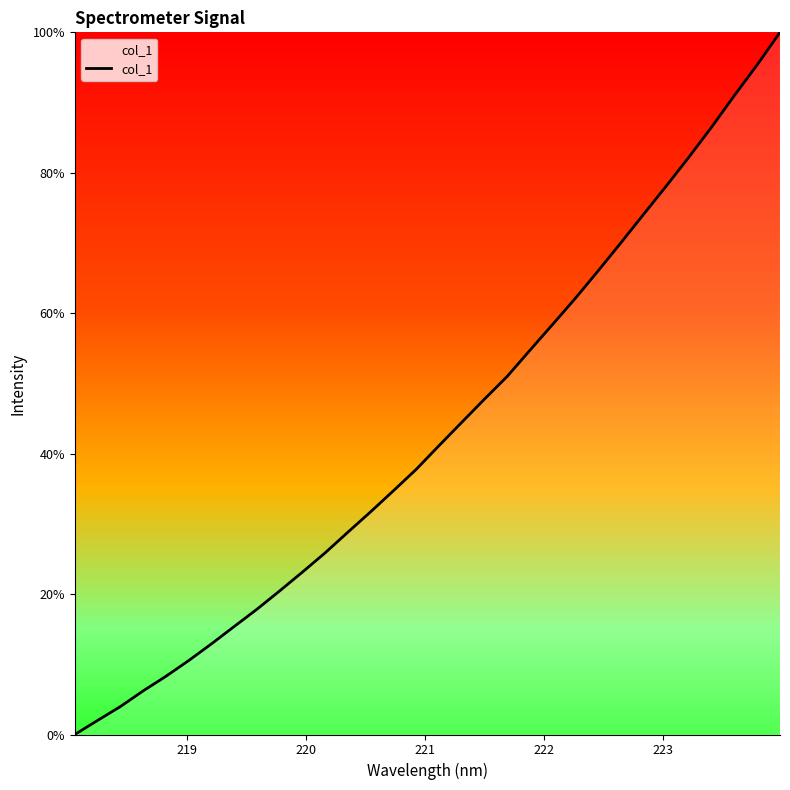

What is the difference between the maximum and minimum values?

100.0